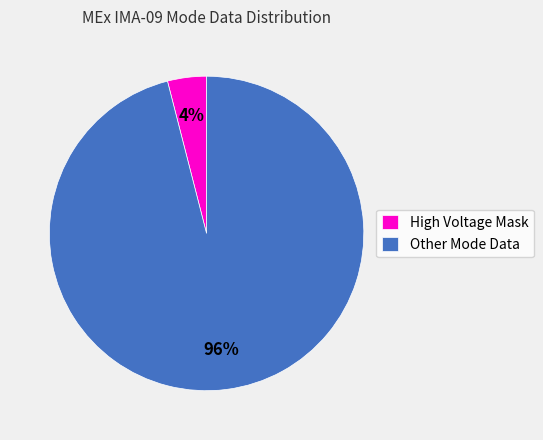

The Other Mode Data slice represents 96% of the pie. True or false?

True